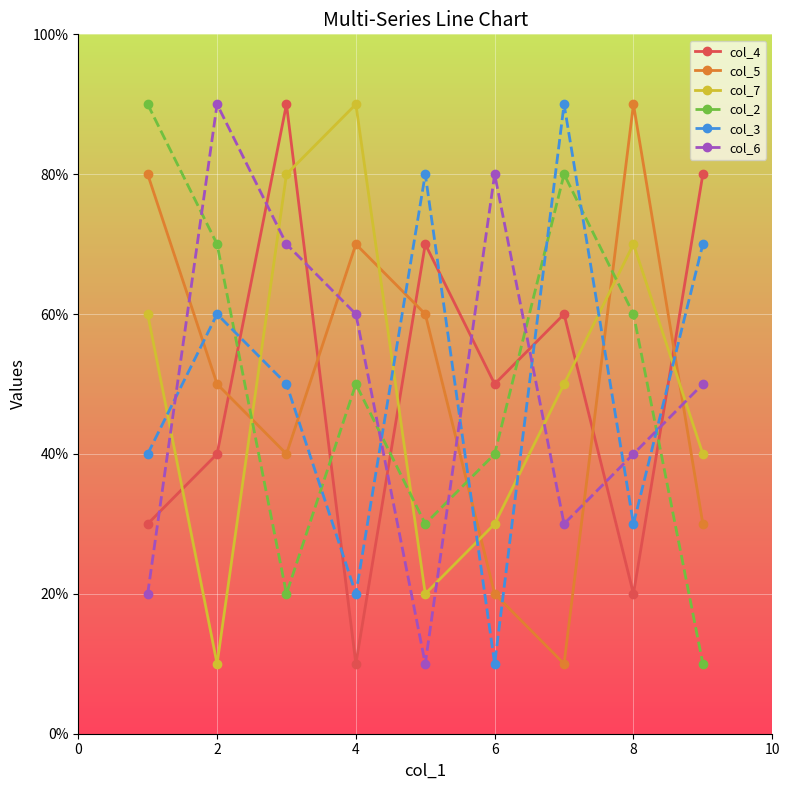

Reading right to left, extract all data points from this chart.

col_4: 8	2	6	5	7	1	9	4	3
col_5: 3	9	1	2	6	7	4	5	8
col_7: 4	7	5	3	2	9	8	1	6
col_2: 1	6	8	4	3	5	2	7	9
col_3: 7	3	9	1	8	2	5	6	4
col_6: 5	4	3	8	1	6	7	9	2